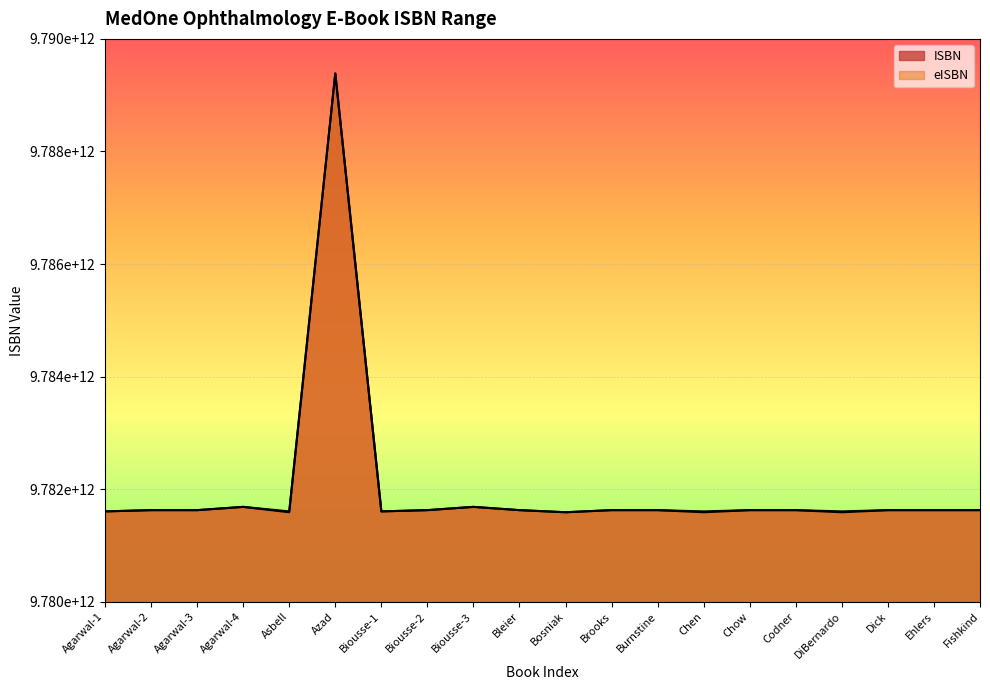

What is the minimum value for ISBN?

9781588900272